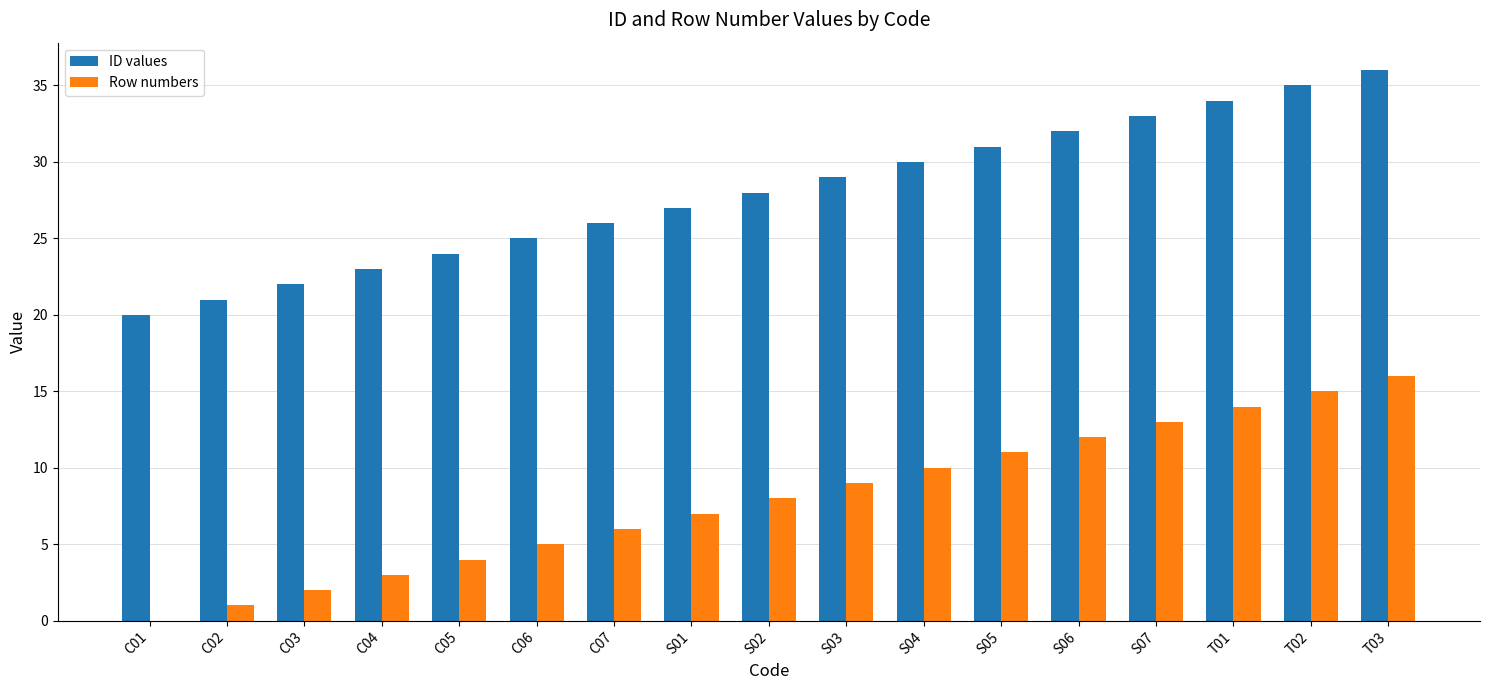

Reading right to left, list all the values displayed in this chart.

ID values: T03=36	T02=35	T01=34	S07=33	S06=32	S05=31	S04=30	S03=29	S02=28	S01=27	C07=26	C06=25	C05=24	C04=23	C03=22	C02=21	C01=20
Row numbers: T03=16	T02=15	T01=14	S07=13	S06=12	S05=11	S04=10	S03=9	S02=8	S01=7	C07=6	C06=5	C05=4	C04=3	C03=2	C02=1	C01=0